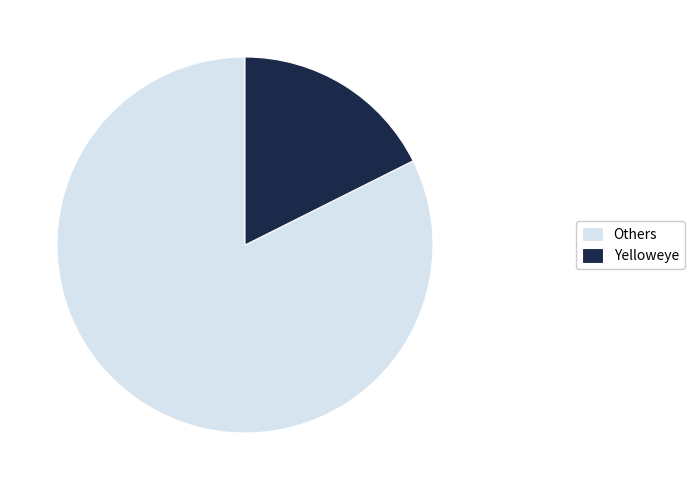

The Yelloweye slice represents 24% of the pie. True or false?

False